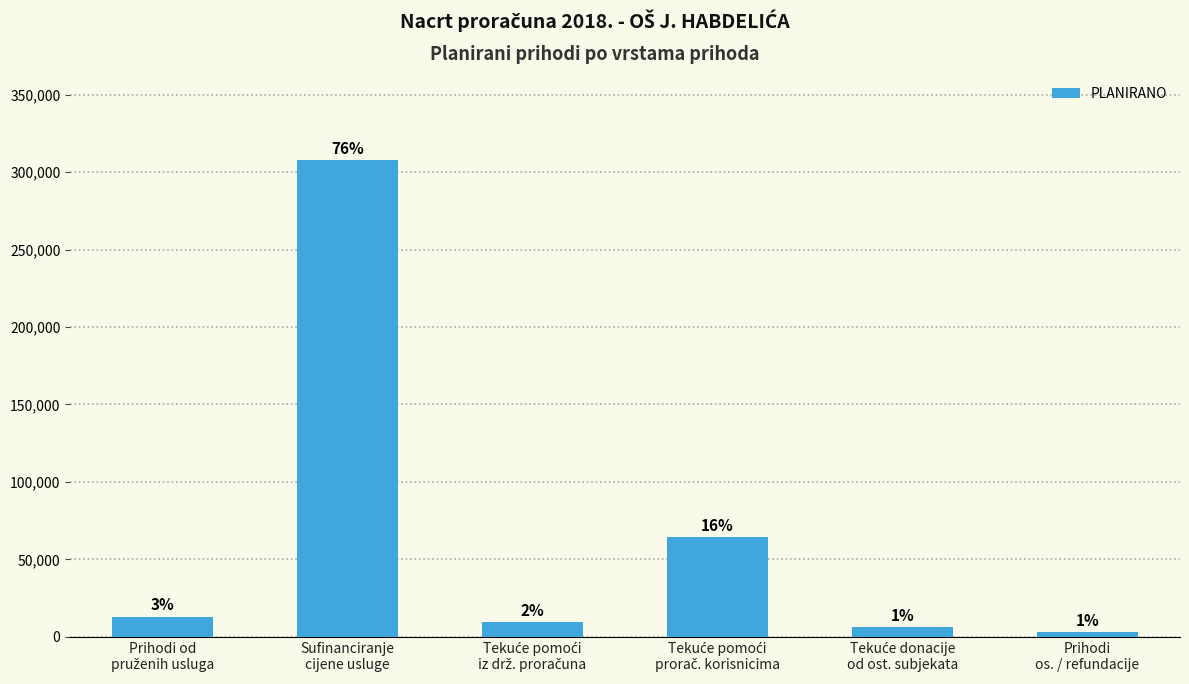

Does the chart contain stacked bars?

No